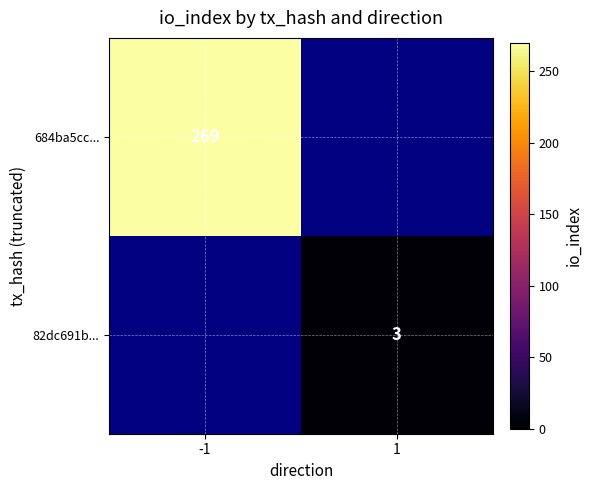

The 82dc691b... series shows 3 at 1. True or false?

True